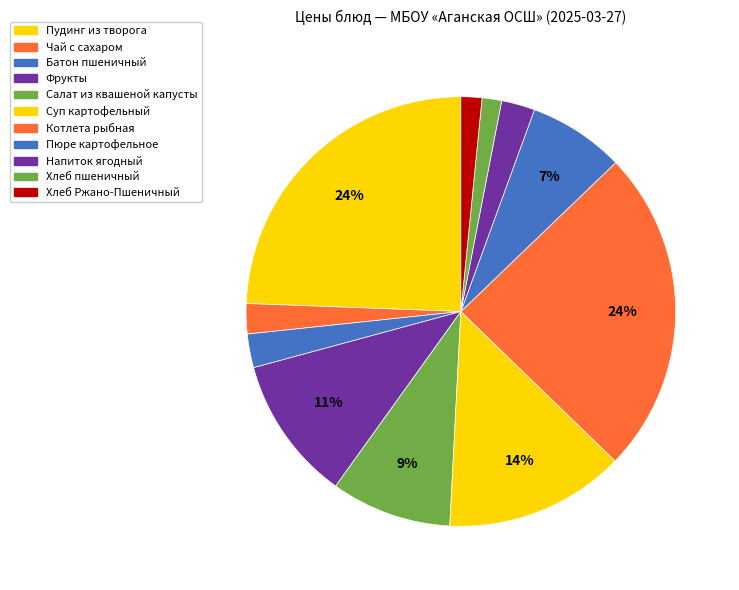

Which category has the biggest portion of the pie?

Котлета рыбная